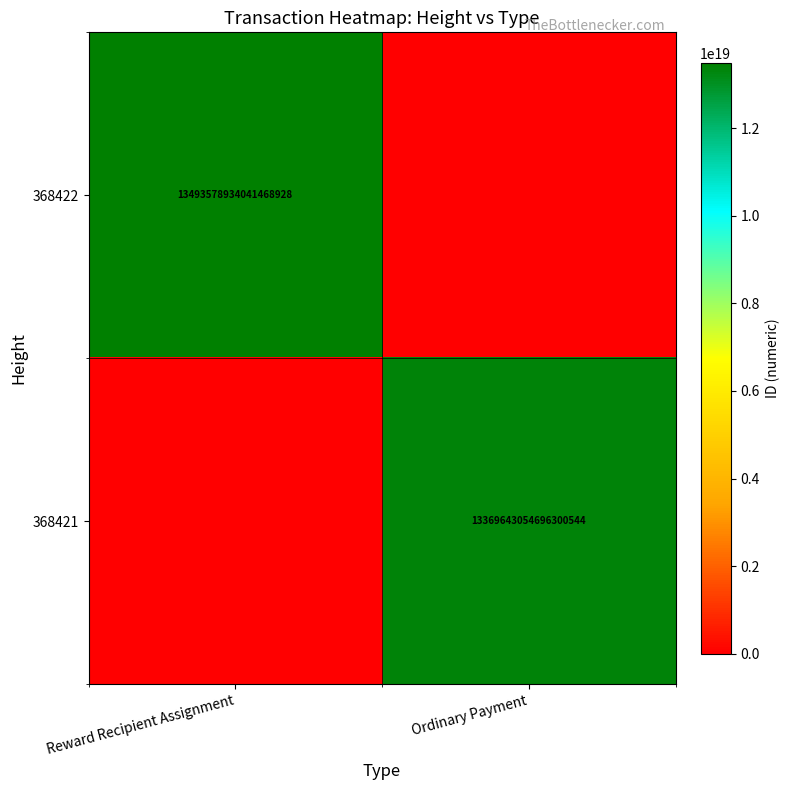

The 368422 series shows 19426171747306557440 at Reward Recipient Assignment. True or false?

False